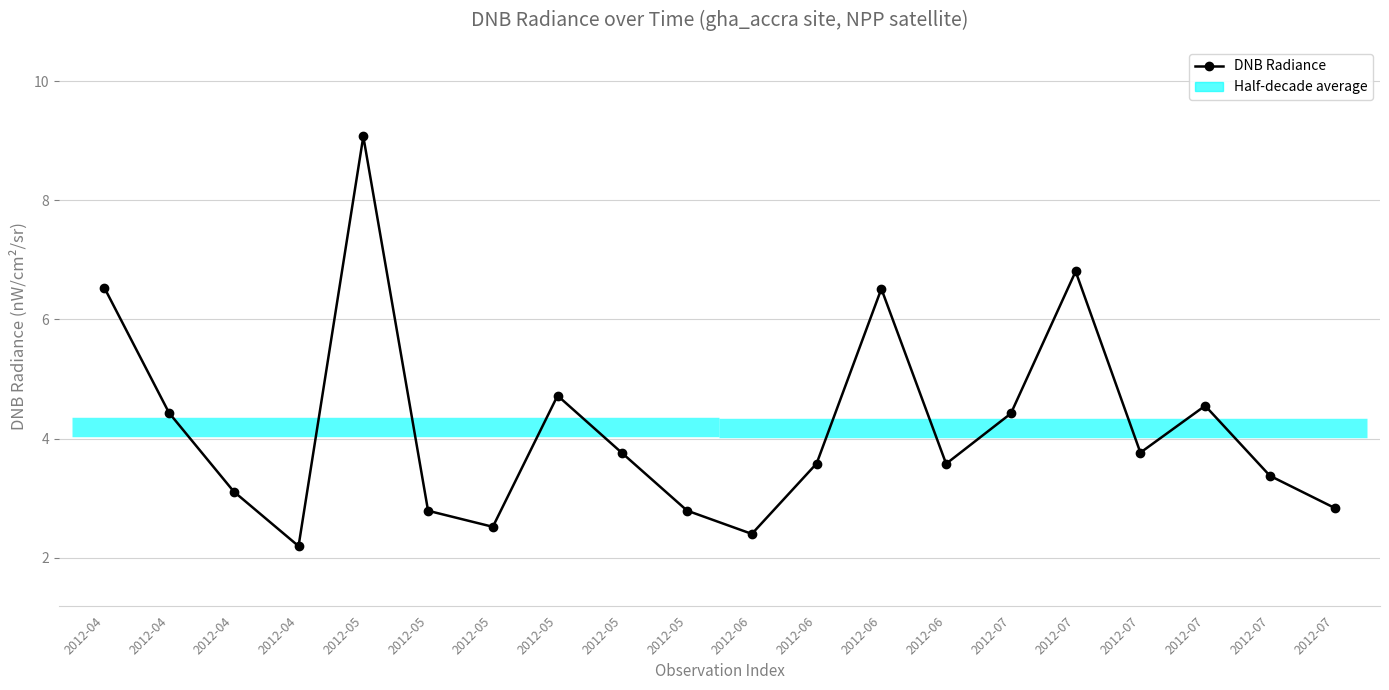

Is it true that the value at 2012-07 is 1.0?

False